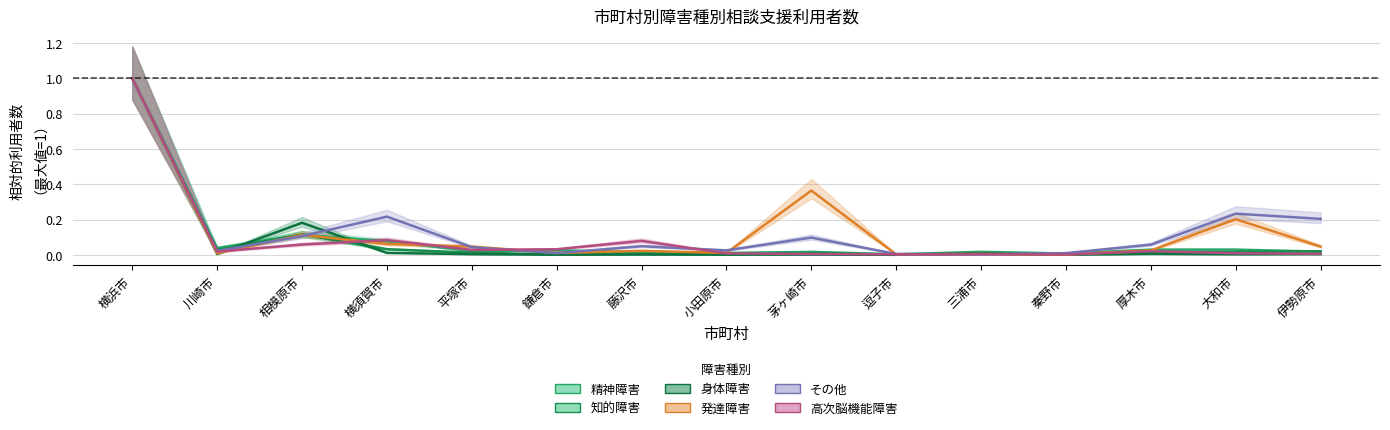

At how many categories does at least one series exceed 0?

15